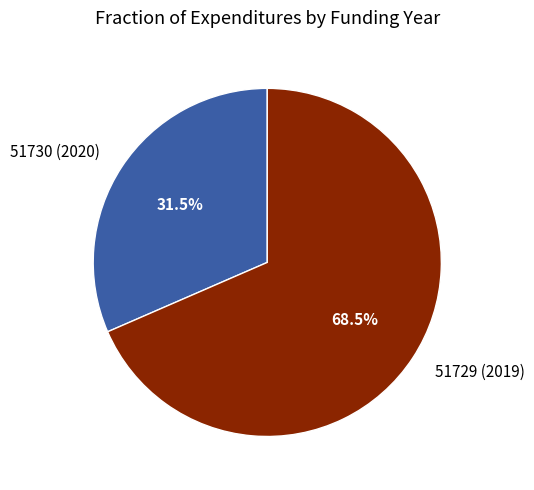

Does 51730 (2020) represent more than half of the total?

No